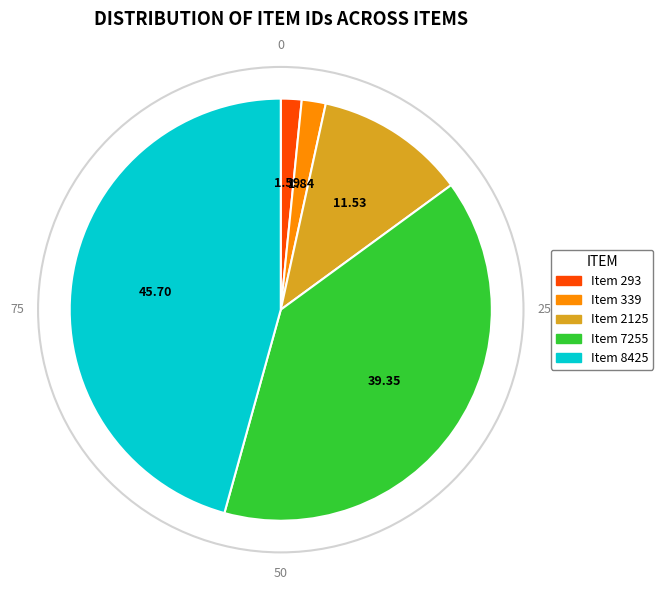

How many segments does this pie chart have?

5